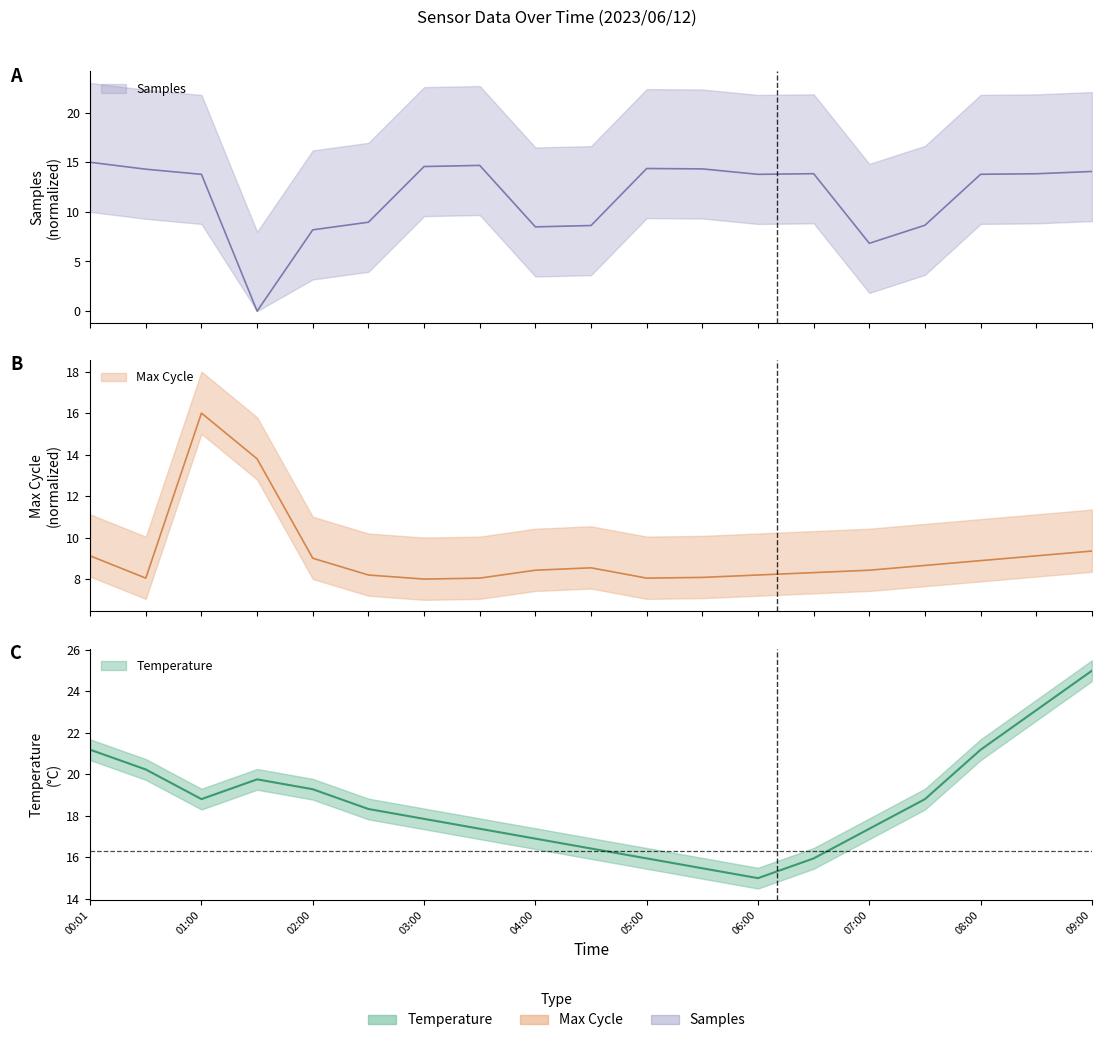

At which category does Max_cycle_scaled reach its first local peak?

01:00